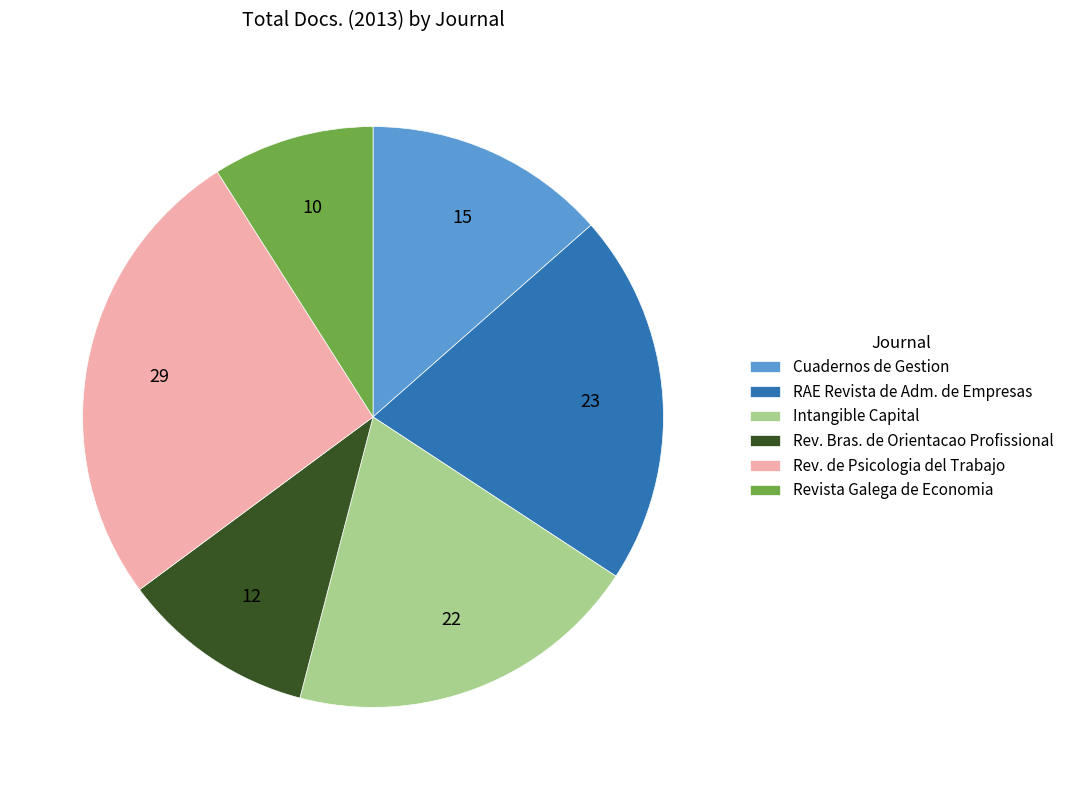

How many slices are in this pie chart?

6